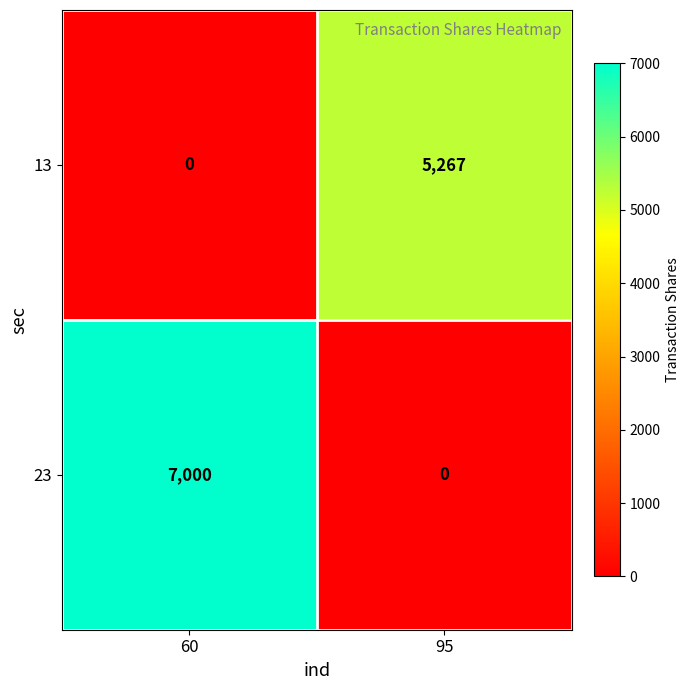

Which series has the largest total across all categories?

23